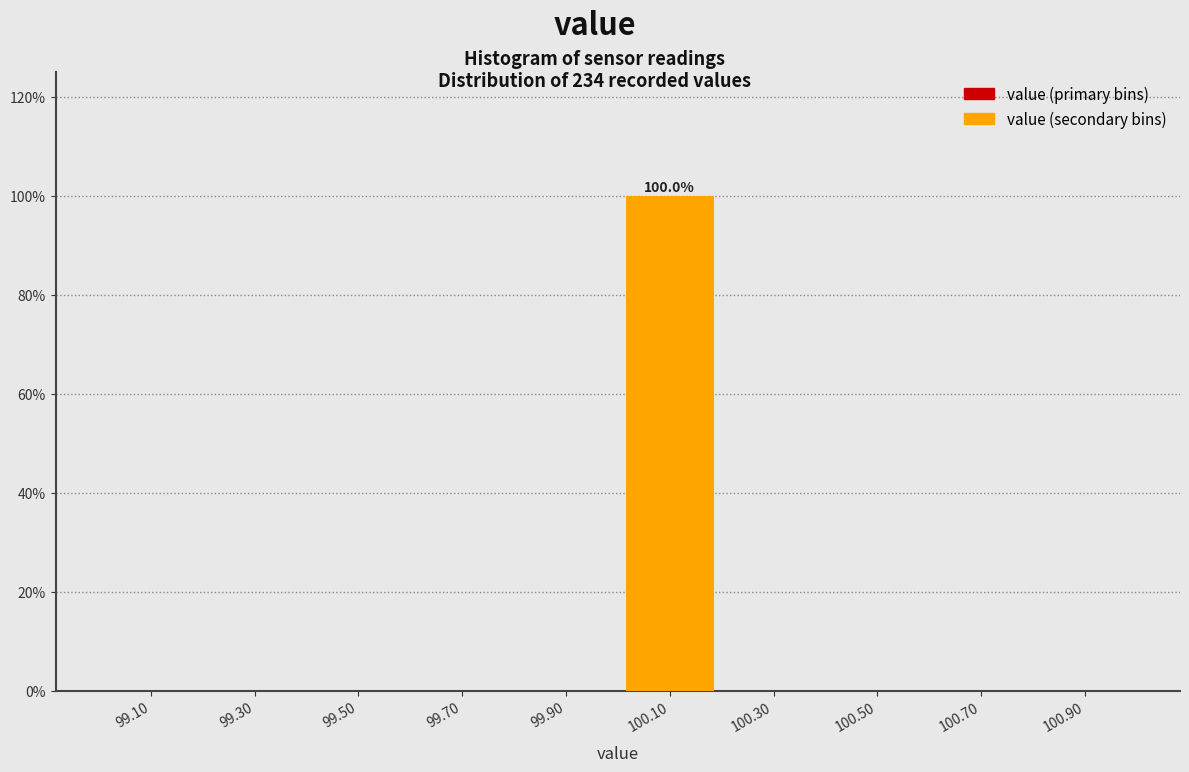

Reading left to right, transcribe all the data shown in this chart.

99.30=0	99.70=0	100.10=100	100.50=0	100.90=0